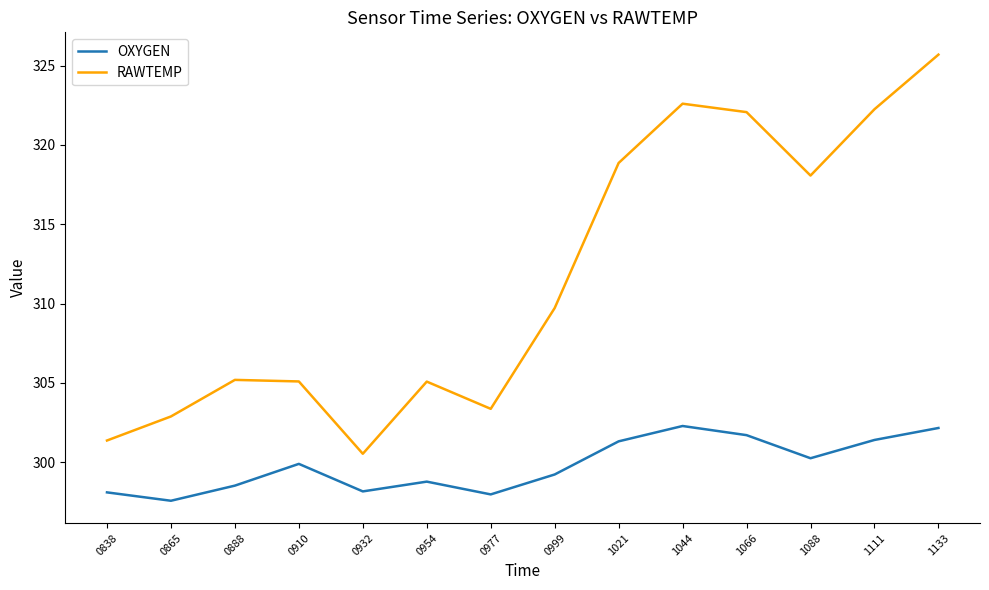

How many values in the RAWTEMP series are below 309?

7